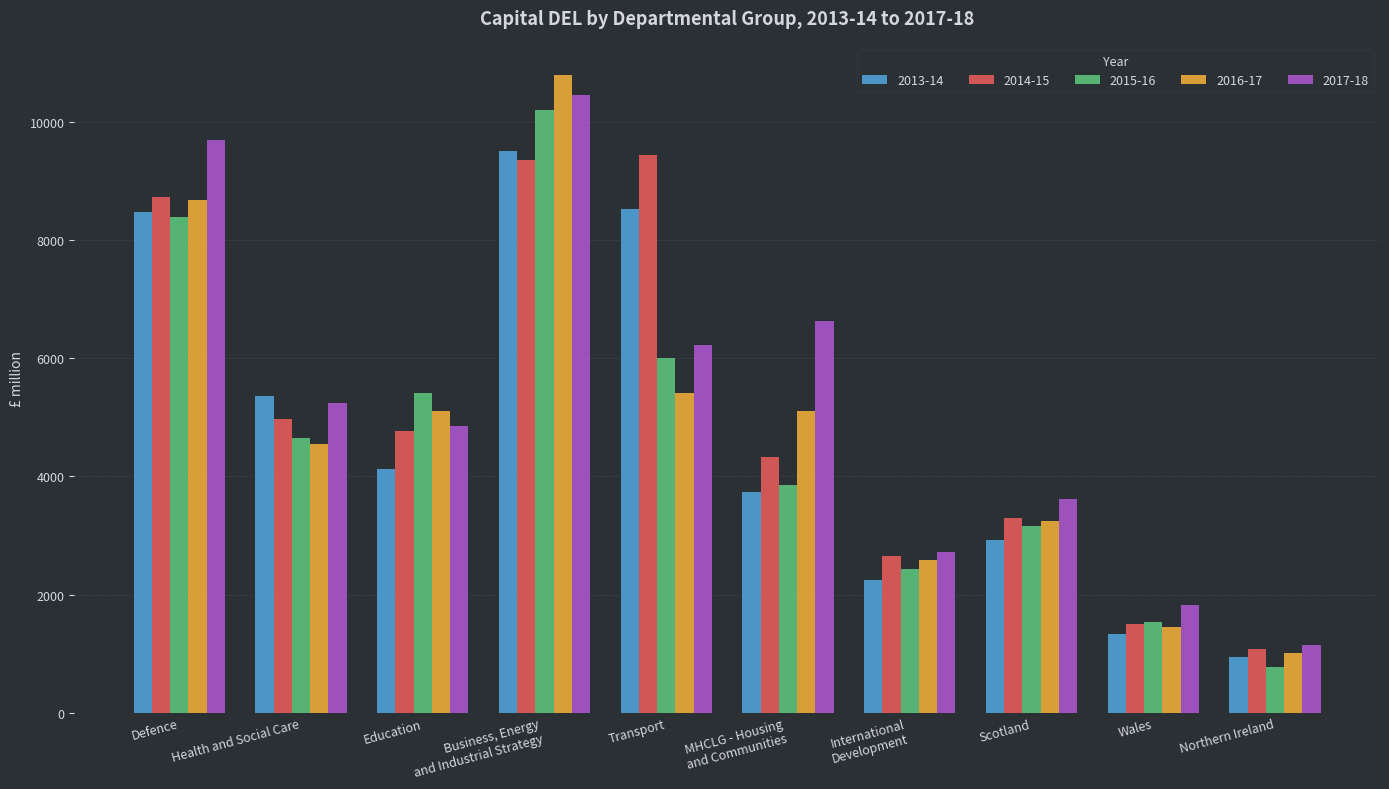

At how many categories does at least one series exceed 7879?

3